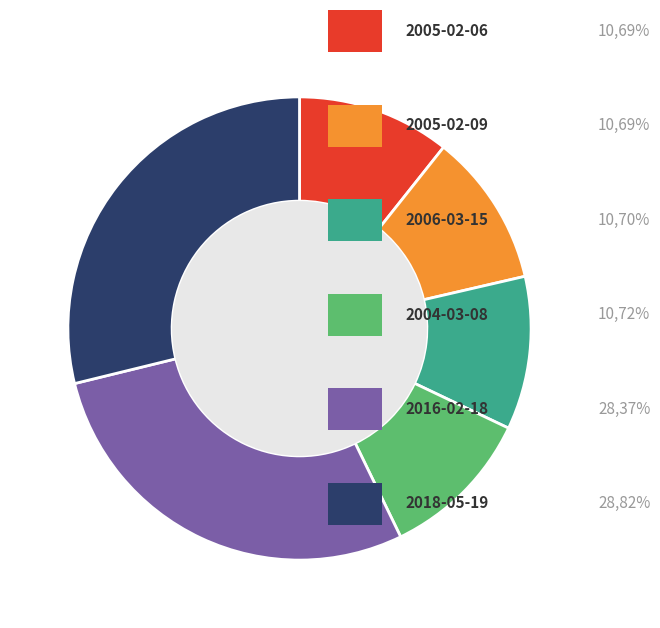

Does any single category account for the majority?

No